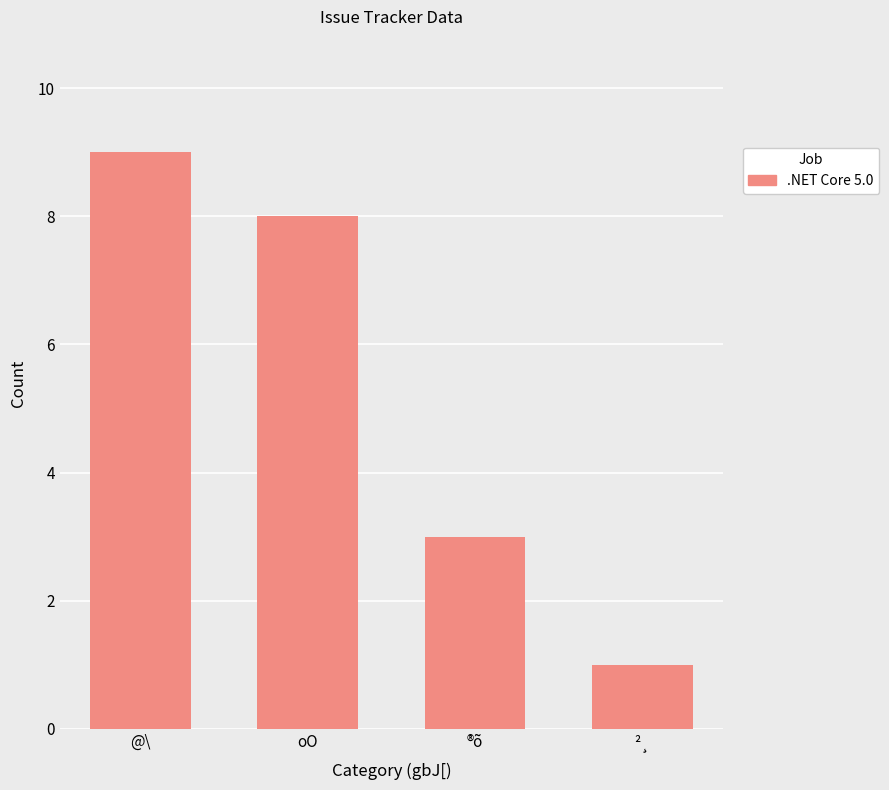

Reading left to right, list all the values displayed in this chart.

9	8	3	1